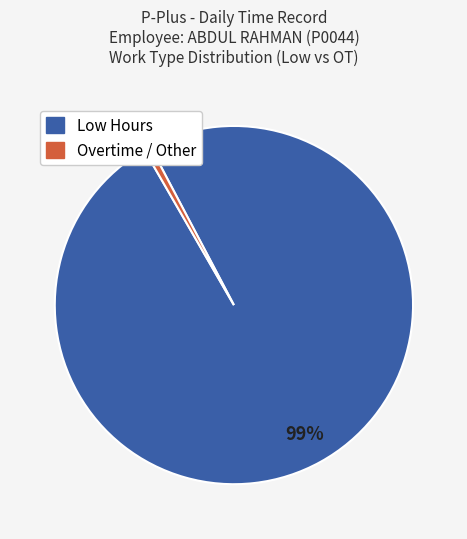

How many segments does this pie chart have?

2